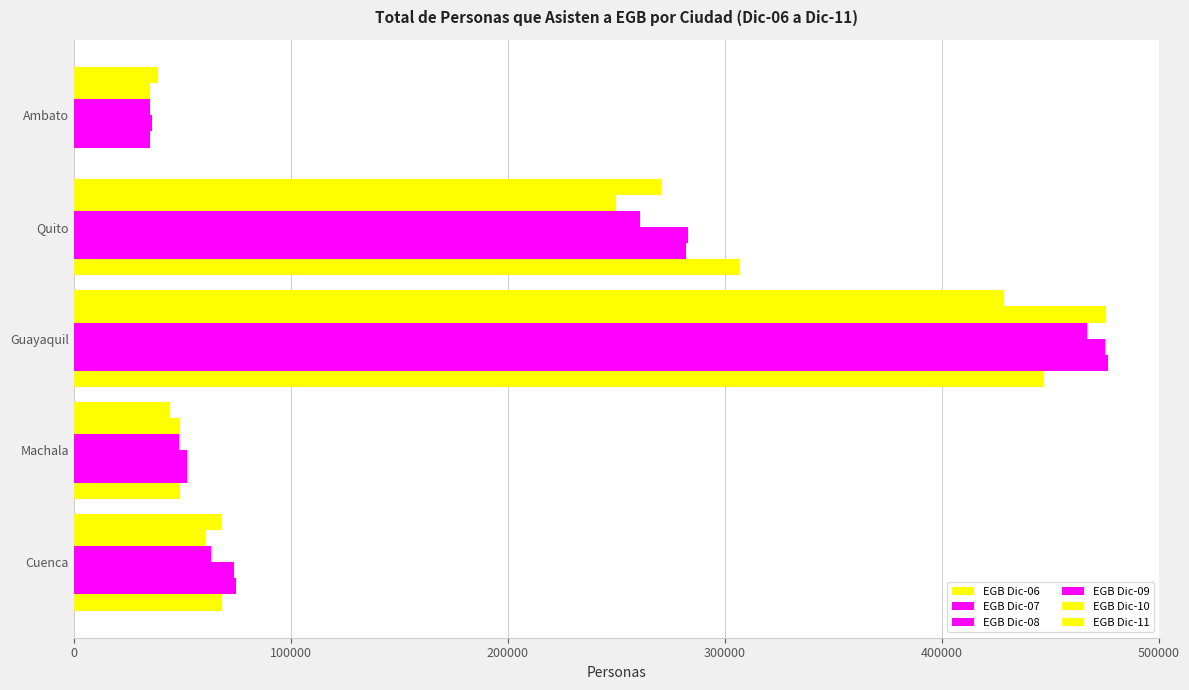

How many positive values does the EGB Dic-06 series have?

4